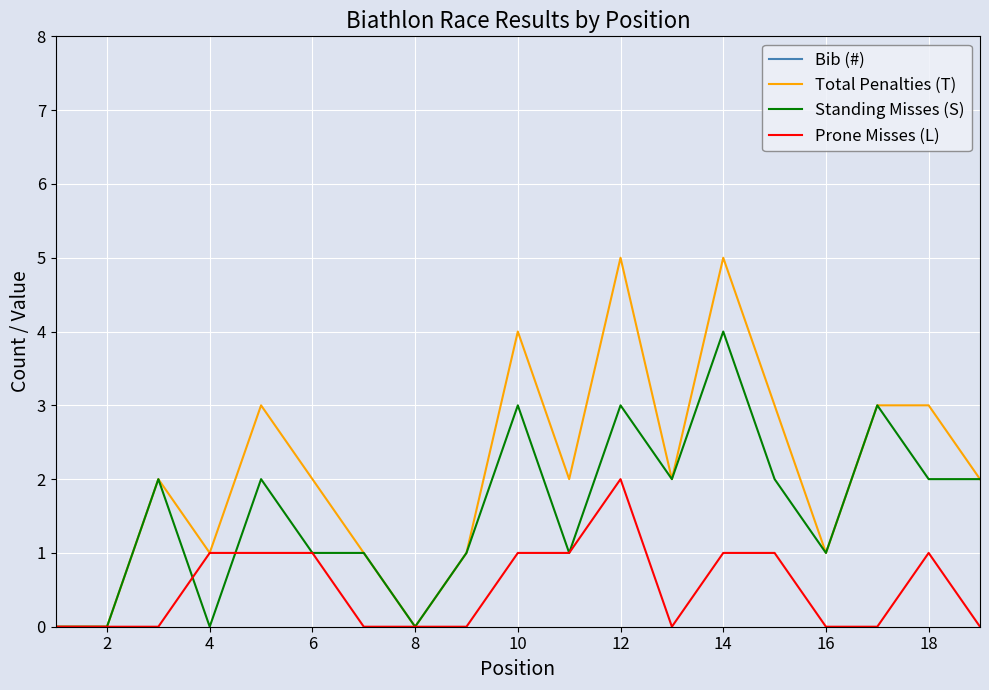

What is the greatest value displayed?

31